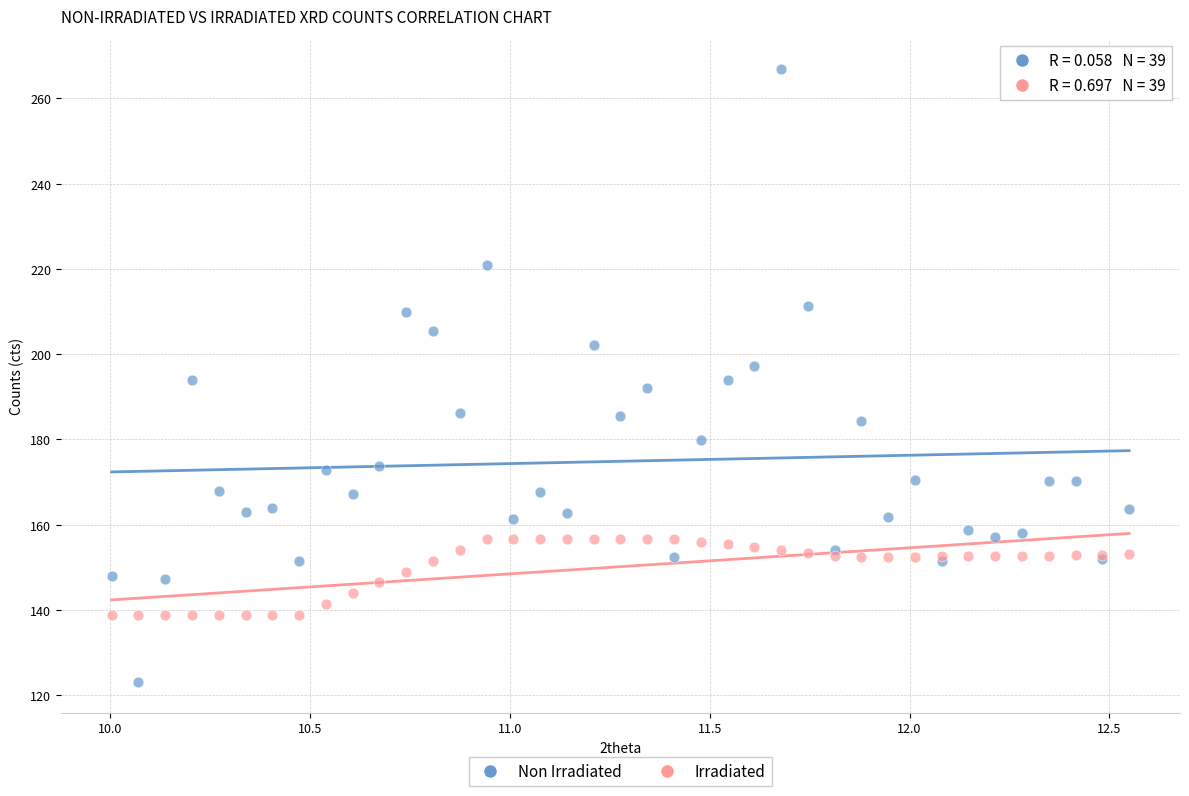

What are all the series names shown in the legend?

Non Irradiated, Irradiated